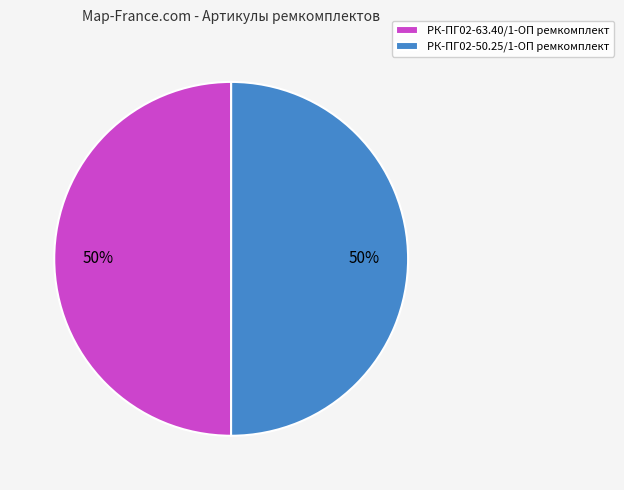

To the nearest percent, what is the average slice percentage?

50%